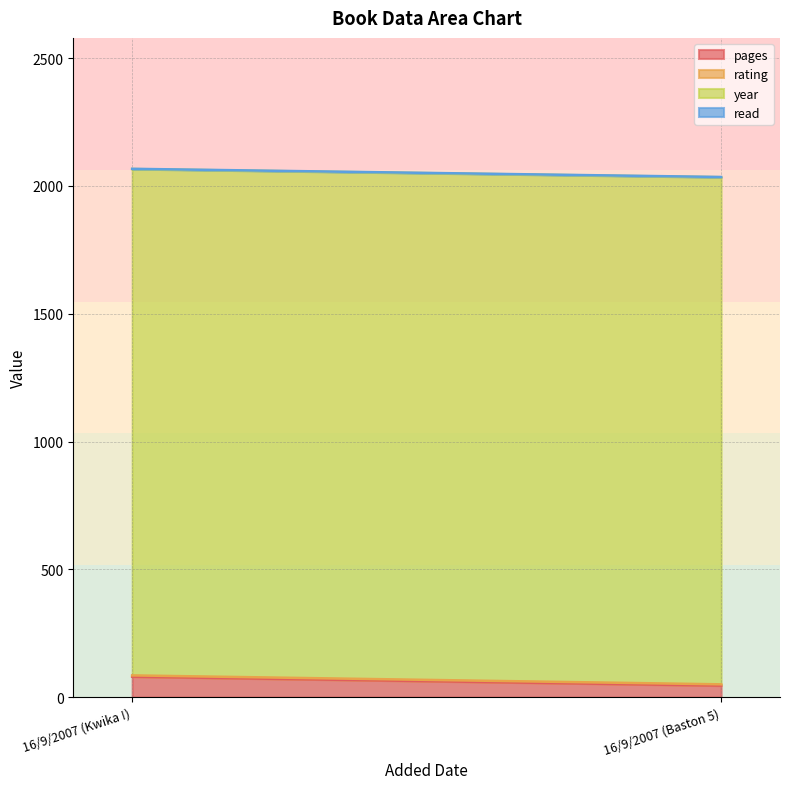

What position from the left is 16/9/2007 (Baston 5)?

2